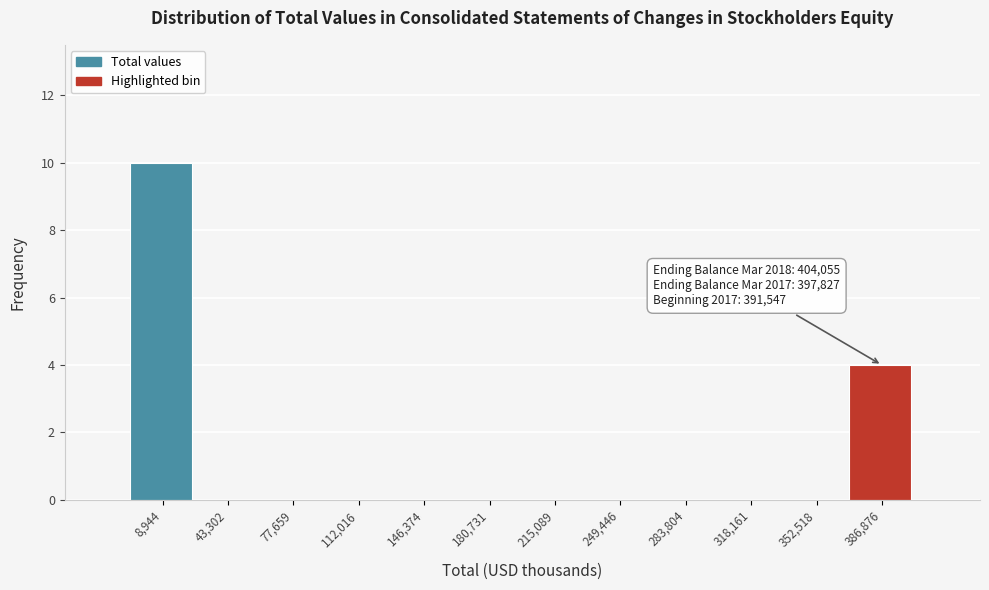

Over which range of the x-axis is the bar tallest?

-10000 to 25000